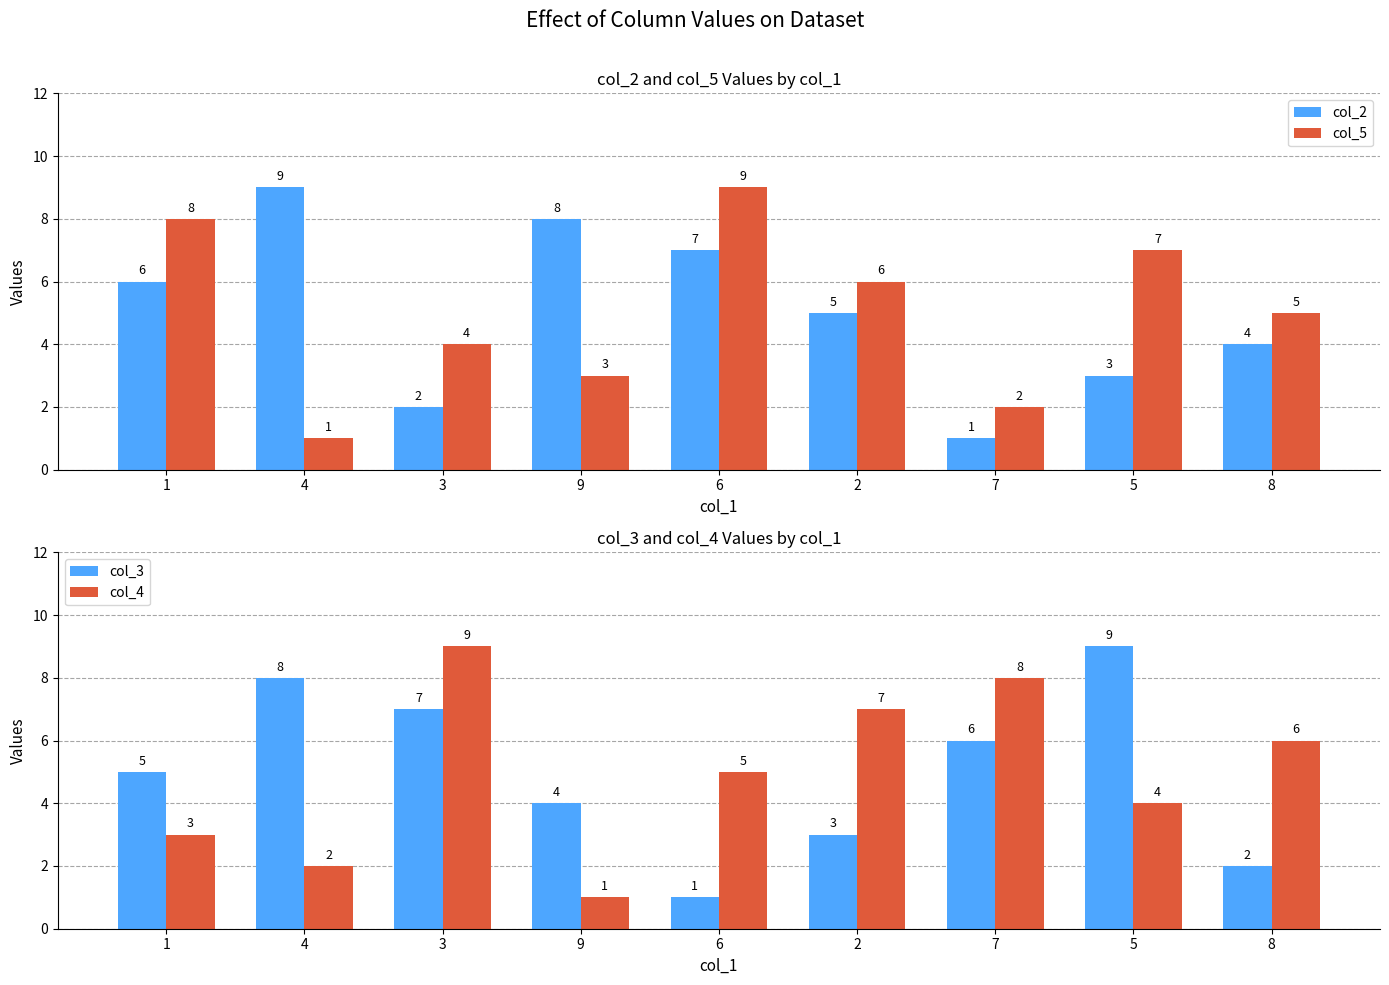

Count the number of categories in the chart.

9